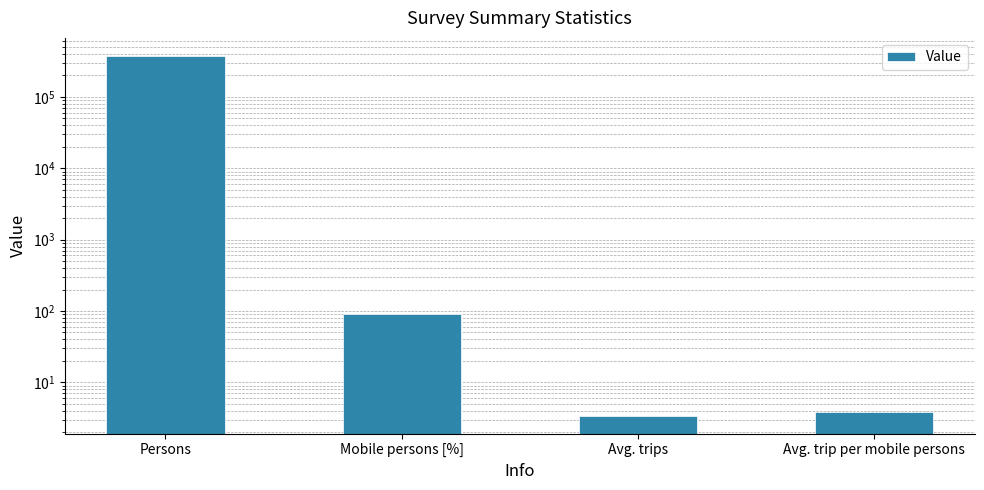

What is the smallest value displayed?

3.4